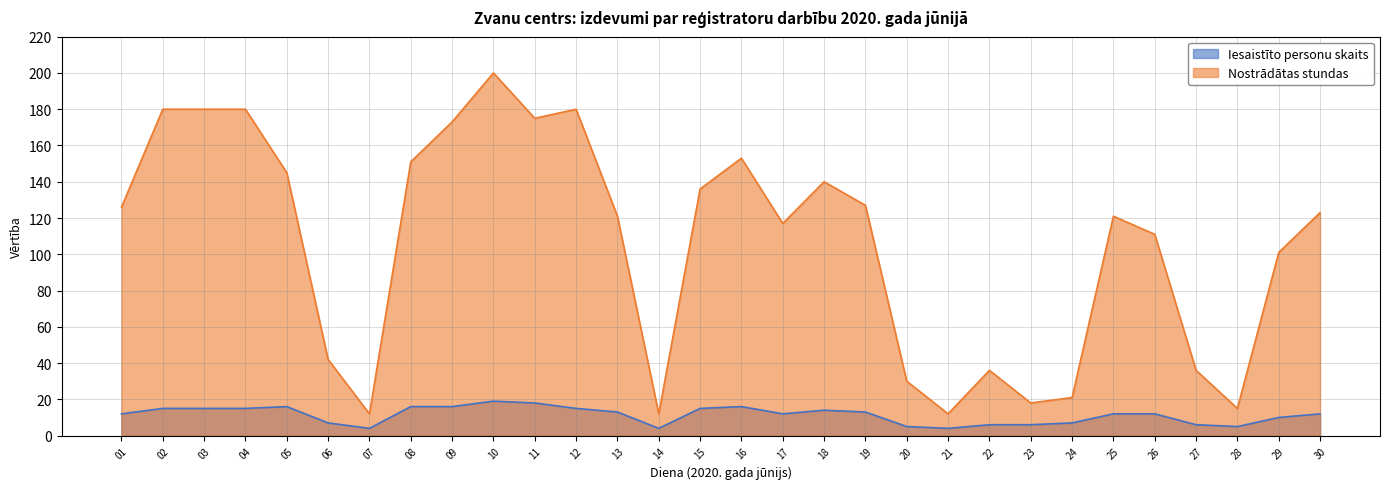

True or false: Nostrādātas stundas has a value of 291 at 10.

False